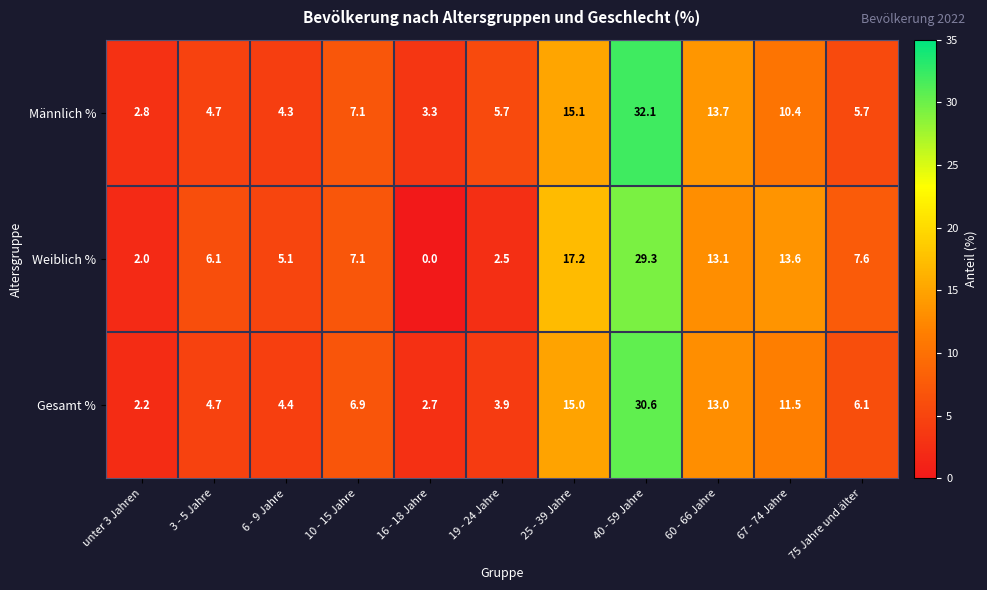

At which label does Weiblich % reach its minimum?

16 - 18 Jahre